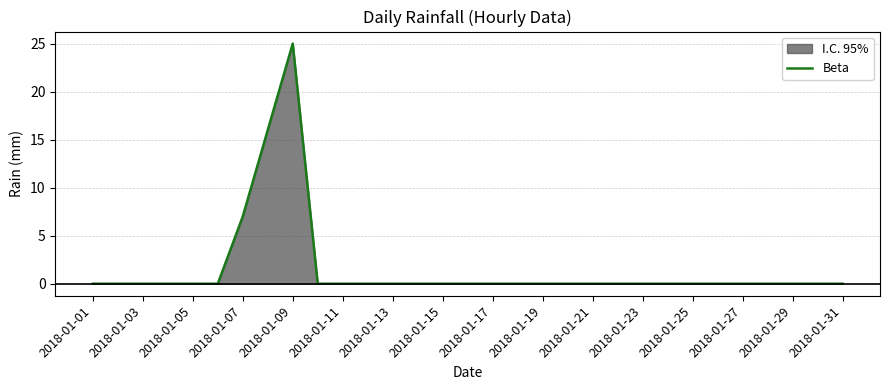

How many interior local peaks (higher than both neighbors) does the data have?

1